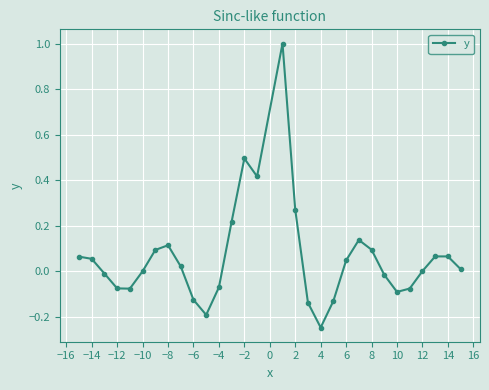

Count the number of data series in this chart.

1